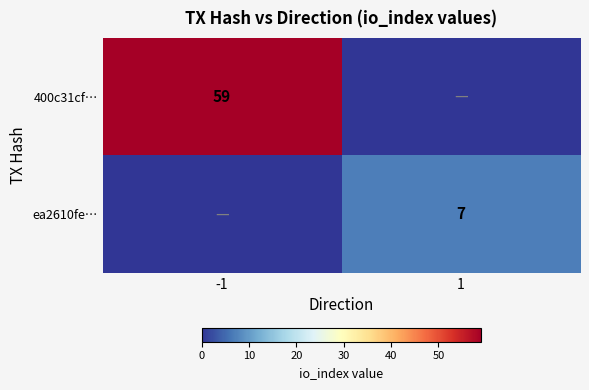

Is the value of 400c31cf… at -1 greater than the value of ea2610fe… at 1?

Yes